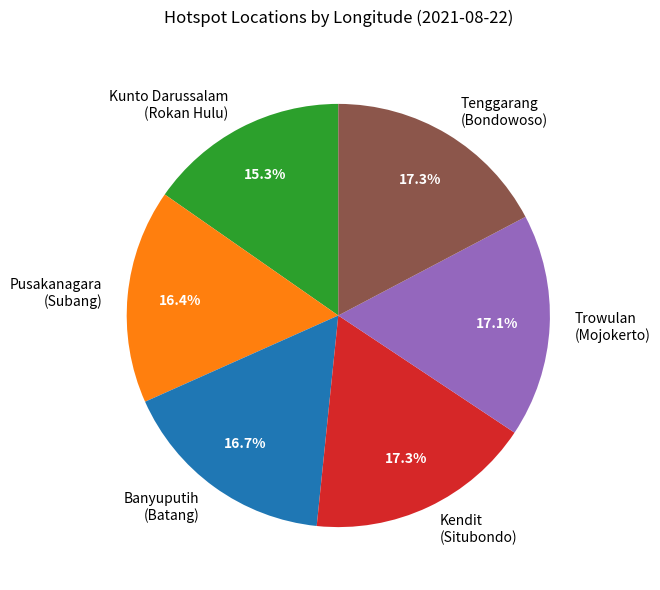

Which category has the smallest portion of the pie?

Kunto Darussalam (Rokan Hulu)